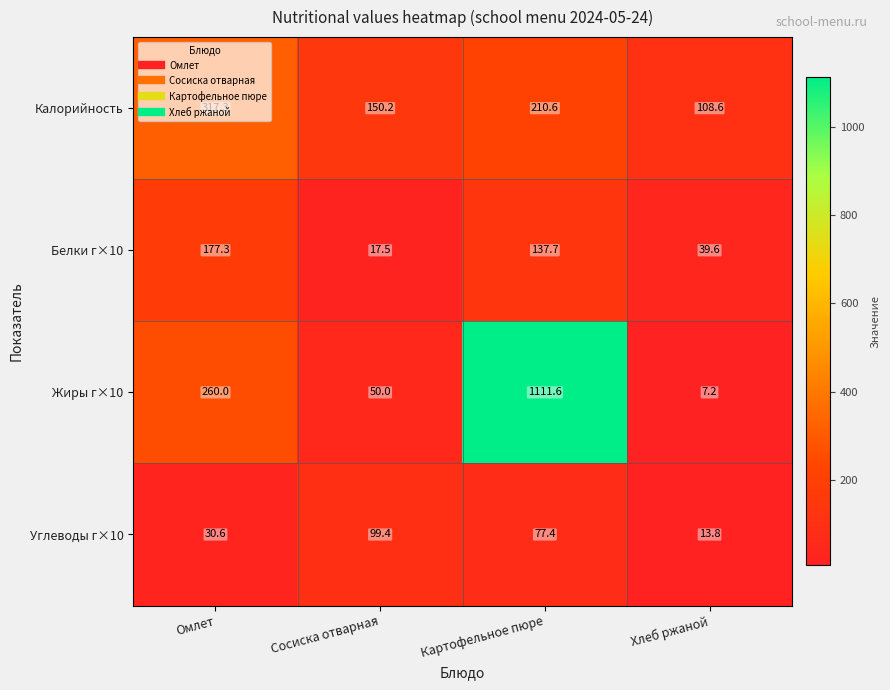

Which series has the largest total across all categories?

Жиры г×10